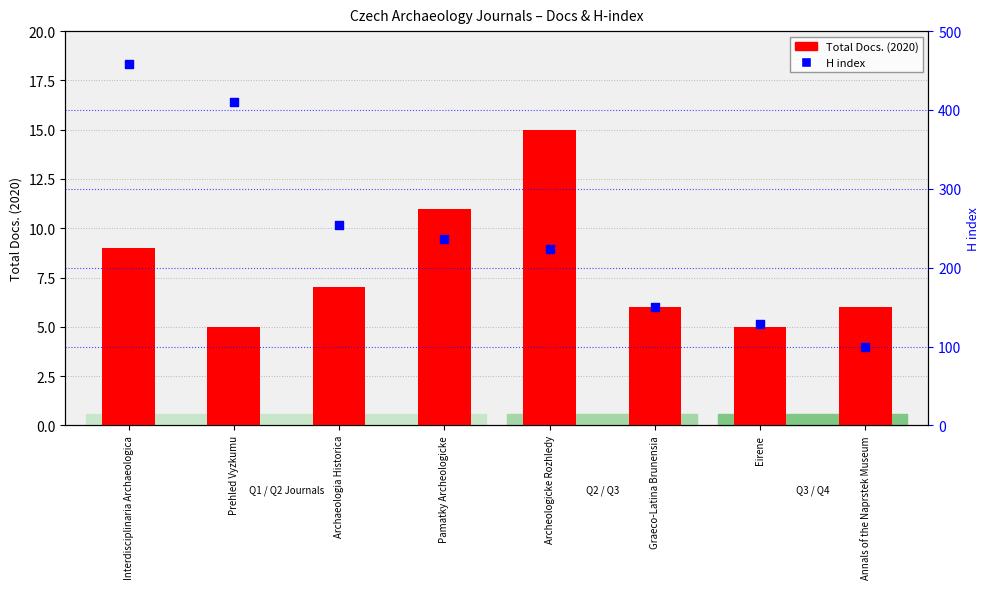

At which category is the sum across all series the highest?

Interdisciplinaria Archaeologica